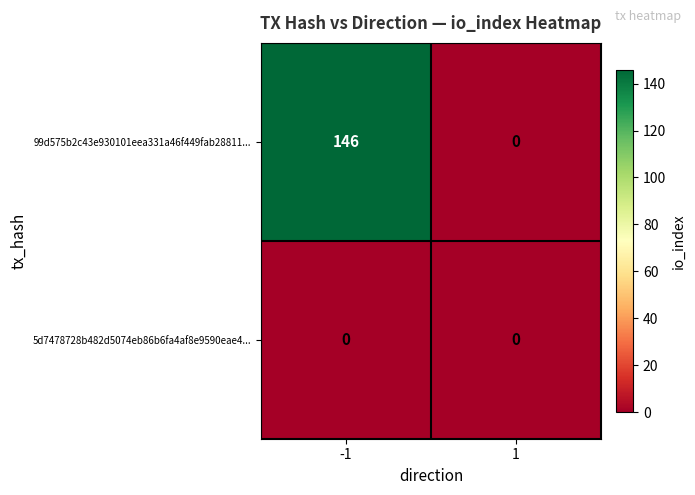

Reading left to right, what are all the values shown in this chart?

99d575b2c43e930101eea331a46f449fab28811...: 146	0
5d7478728b482d5074eb86b6fa4af8e9590eae4...: 0	0